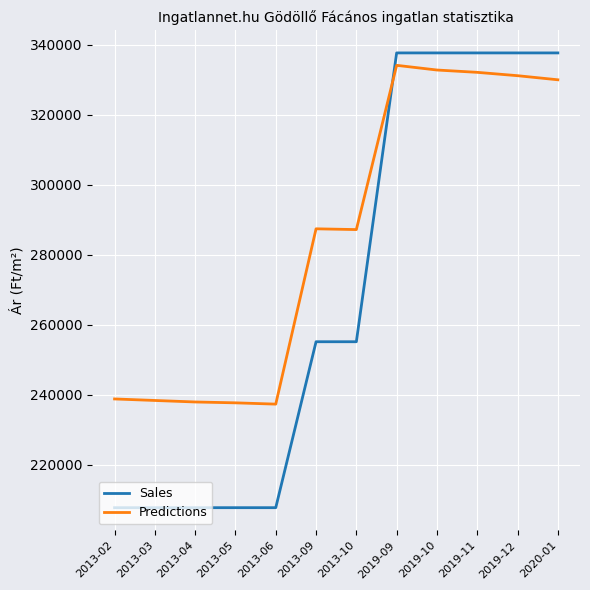

Which series has the largest range (max minus min)?

Sales